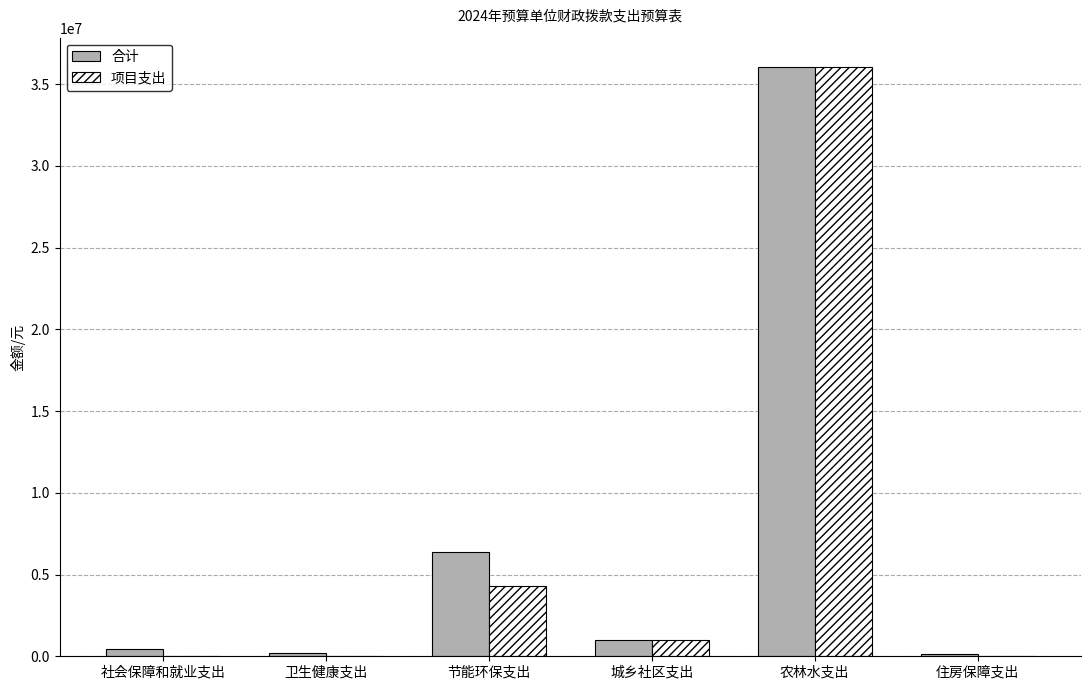

What is the difference between the 项目支出 values at 农林水支出 and 社会保障和就业支出?

36030771.8